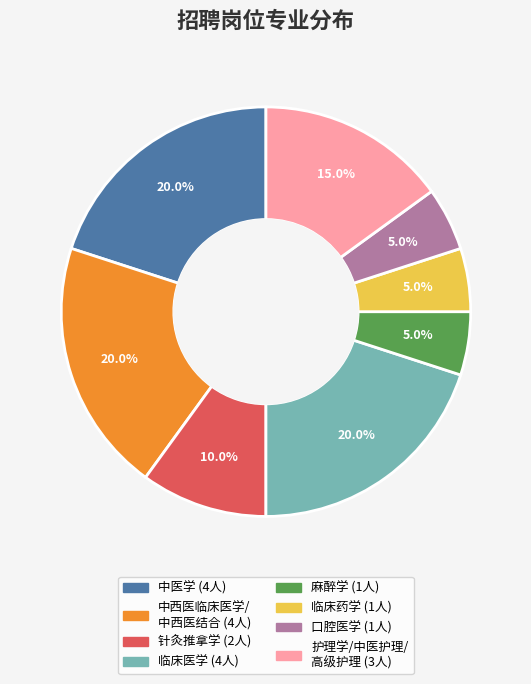

What is the ratio of the value at 口腔医学 to the value at 临床药学?

1.0